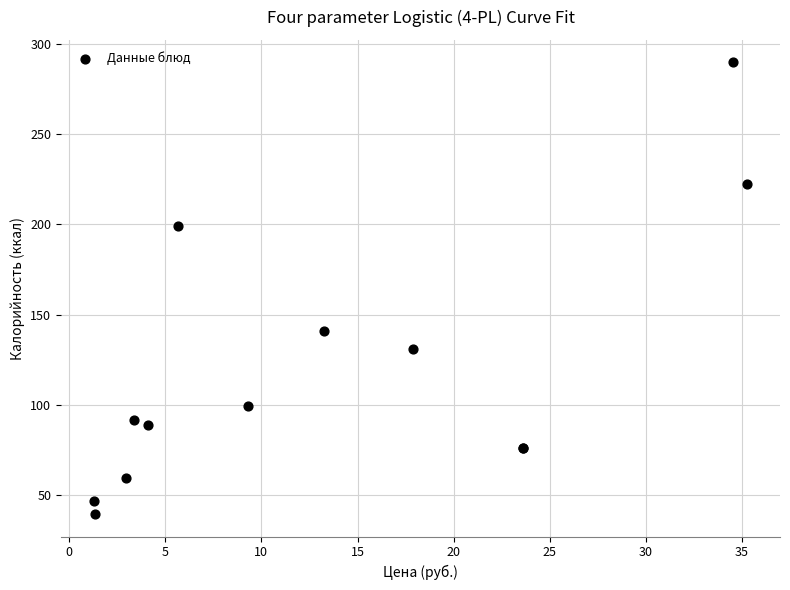

What Y value in the scatter plot is closest to 164?

141.2